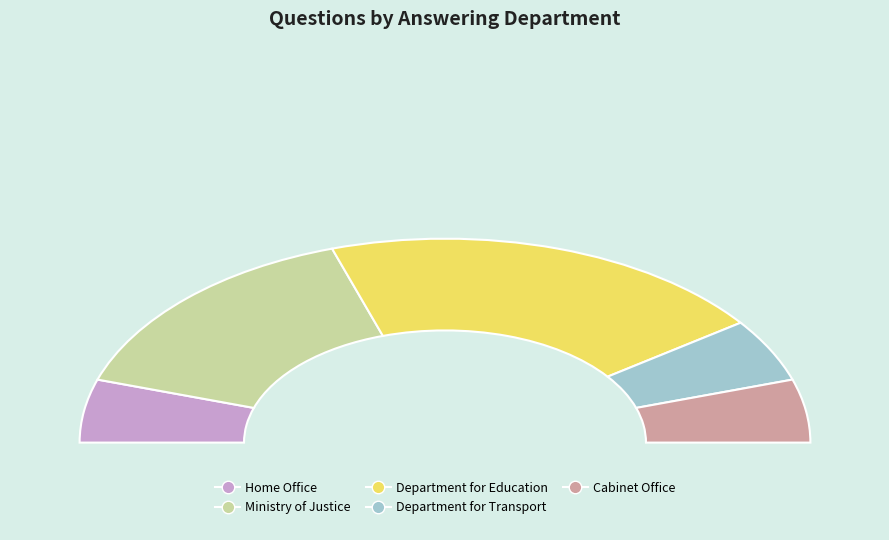

Is Ministry of Justice the majority of the pie?

No